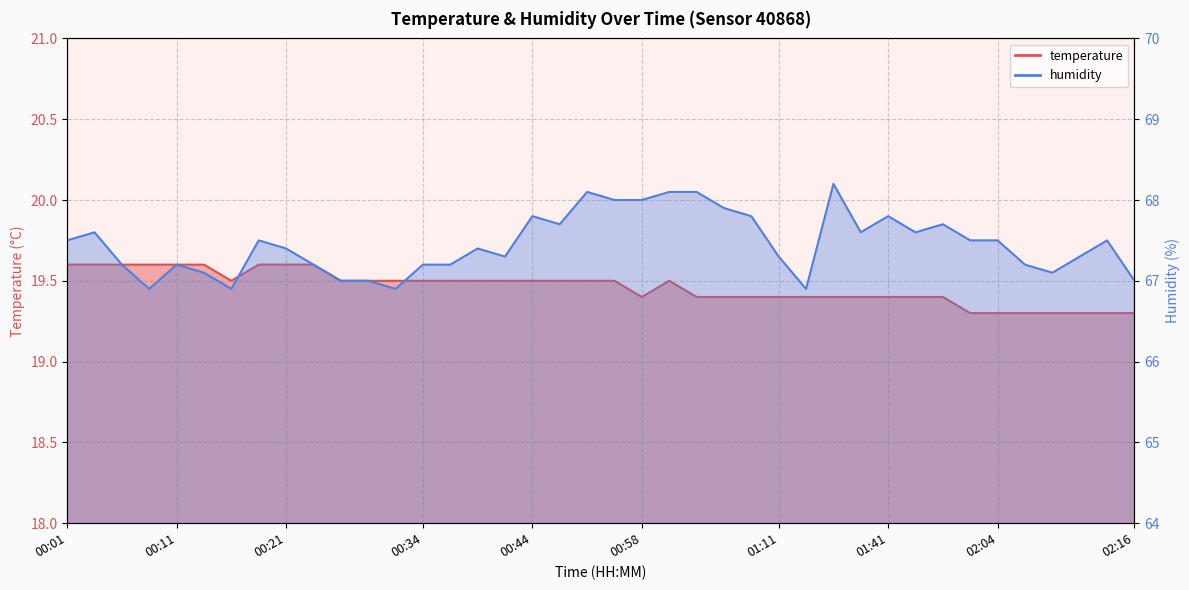

True or false: temperature and humidity intersect in this chart.

False